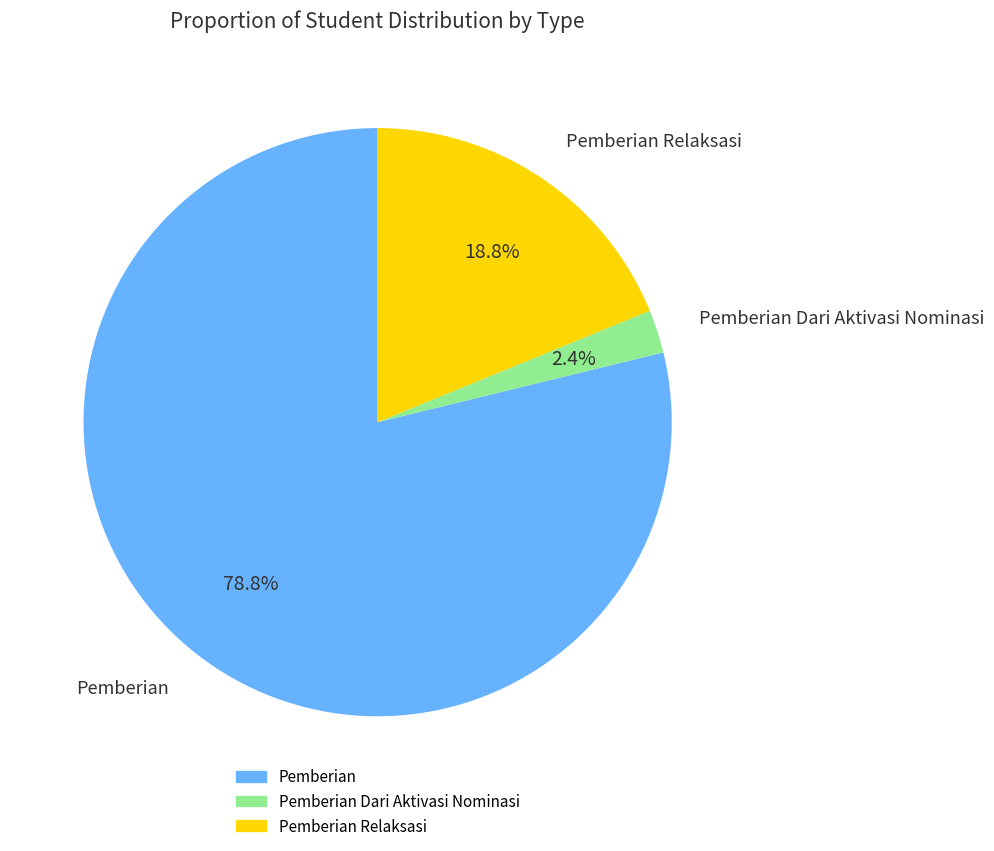

Is there any slice that represents more than half of the pie?

Yes